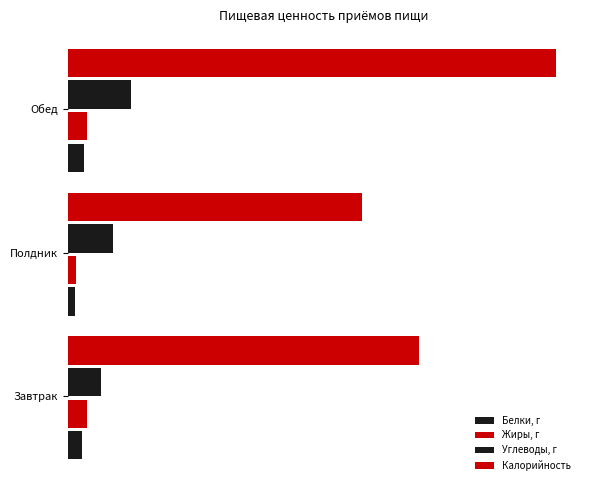

Which series has the largest range (max minus min)?

Калорийность